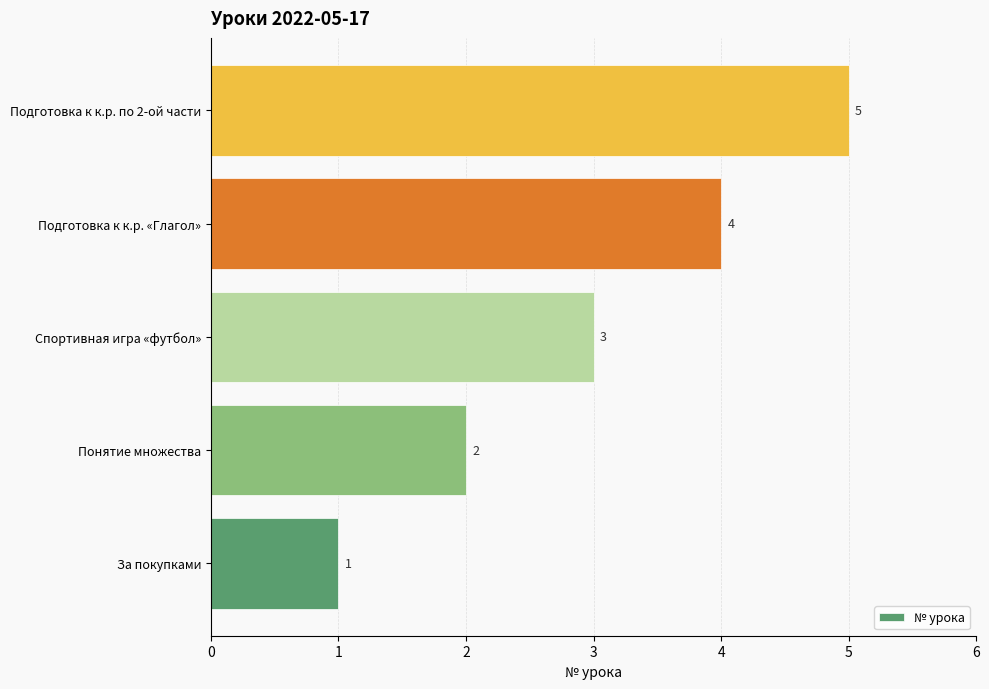

Count the values in the range 2 to 4.

3